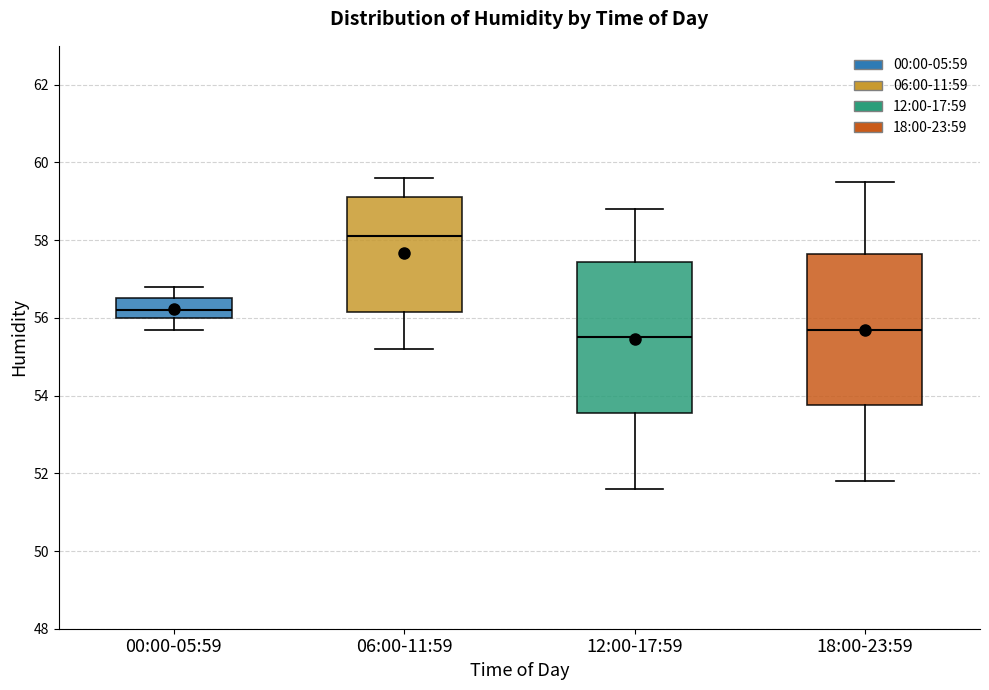

Reading left to right, transcribe this box plot: for each box, give where its median line is, the range the box spans, and where its two whiskers end, as read against the y-axis. The values are not printed on the chart, so give them approximately, as read against the axis.

00:00-05:59: median 56.2, box 56.0 to 56.6, whiskers 55.8 to 56.8
06:00-11:59: median 58.2, box 56.2 to 59.2, whiskers 55.2 to 59.6
12:00-17:59: median 55.6, box 53.6 to 57.4, whiskers 51.6 to 58.8
18:00-23:59: median 55.8, box 53.8 to 57.6, whiskers 51.8 to 59.6